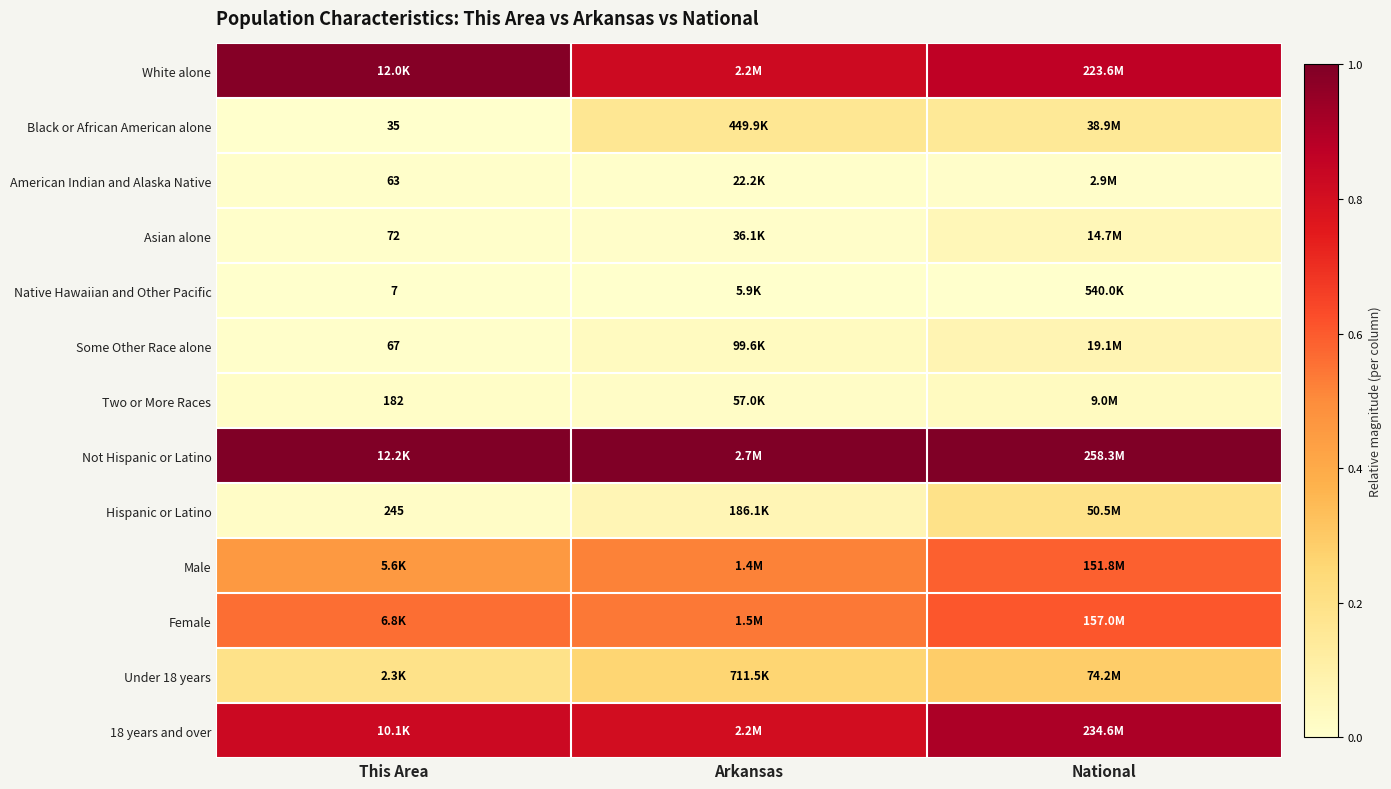

The value of Two or More Races at Arkansas is 0.0. True or false?

False